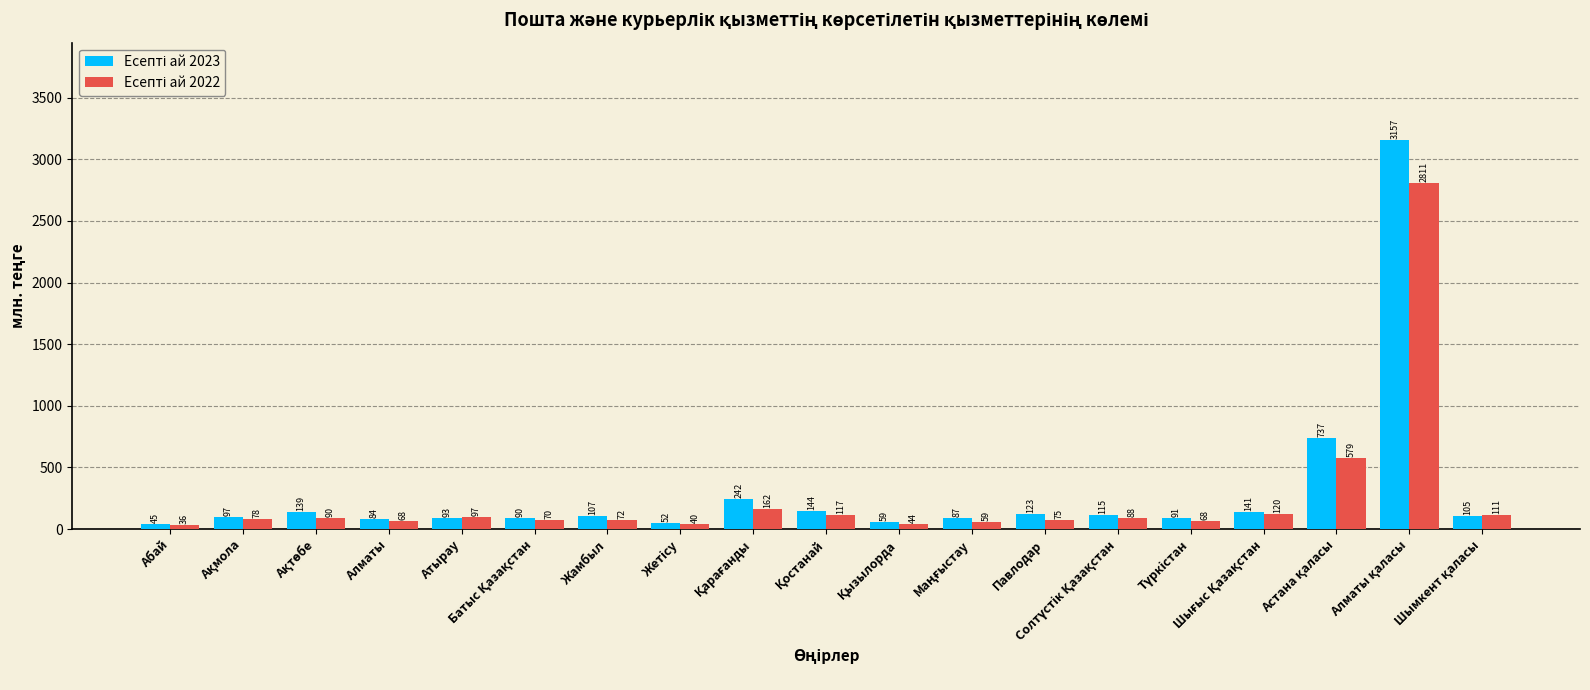

At which category does the chart reach its minimum across all series?

Абай